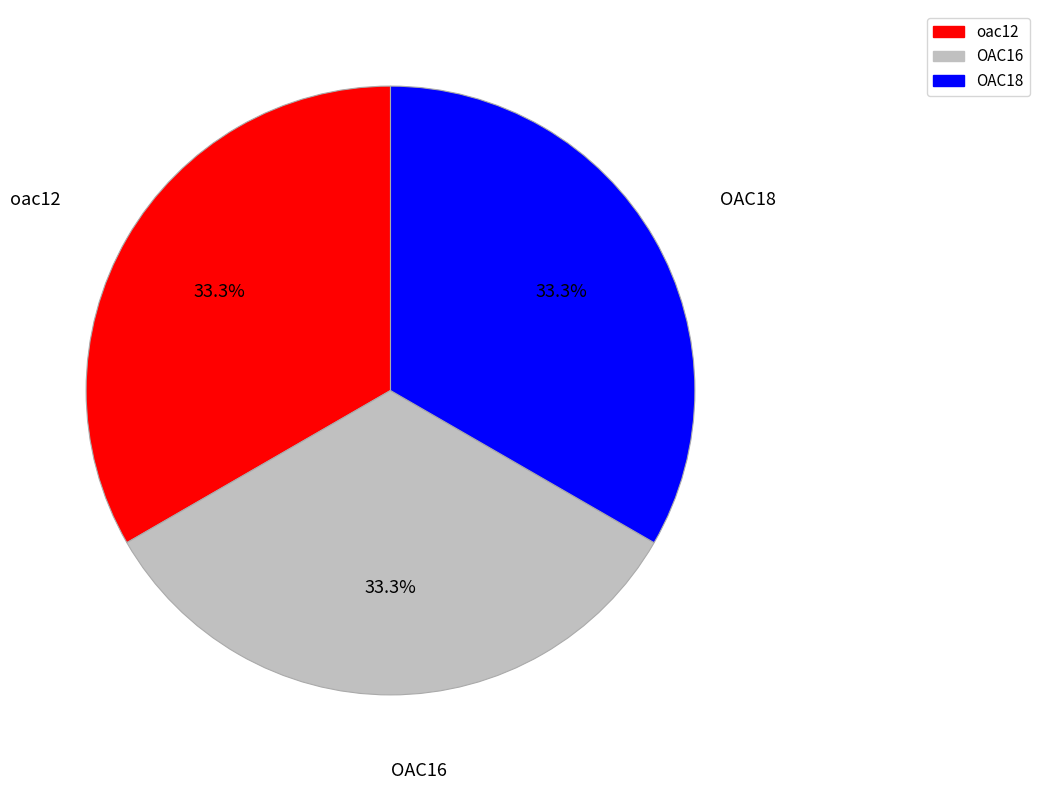

True or false: OAC18 accounts for 33% of the total.

True